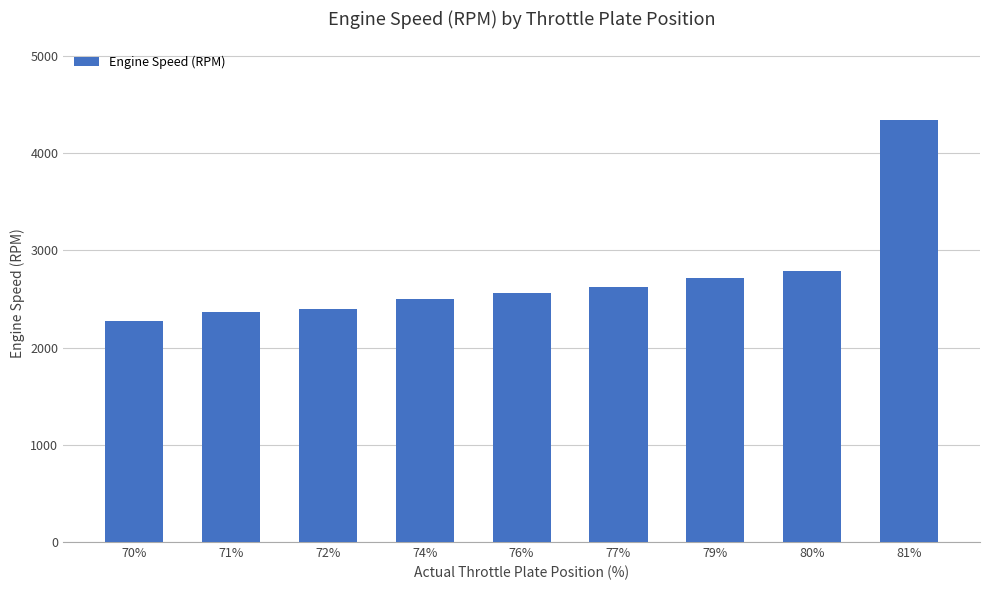

Does the chart contain any negative values?

No